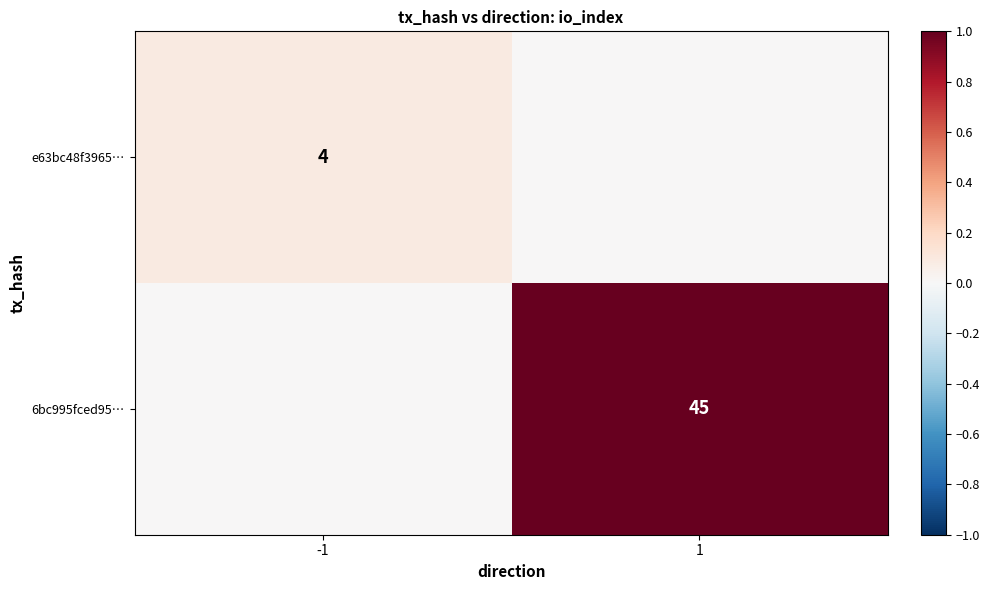

True or false: e63bc48f3965… has a value of 5 at -1.

False